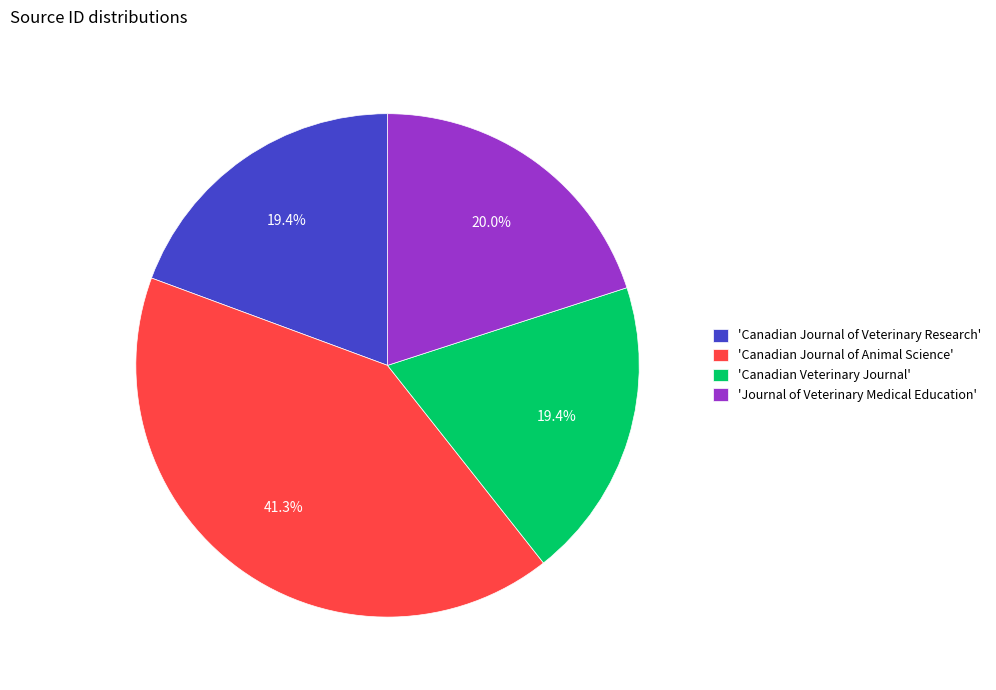

What is the ratio of the value at 'Canadian Journal of Animal Science' to the value at 'Canadian Journal of Veterinary Research'?

2.1